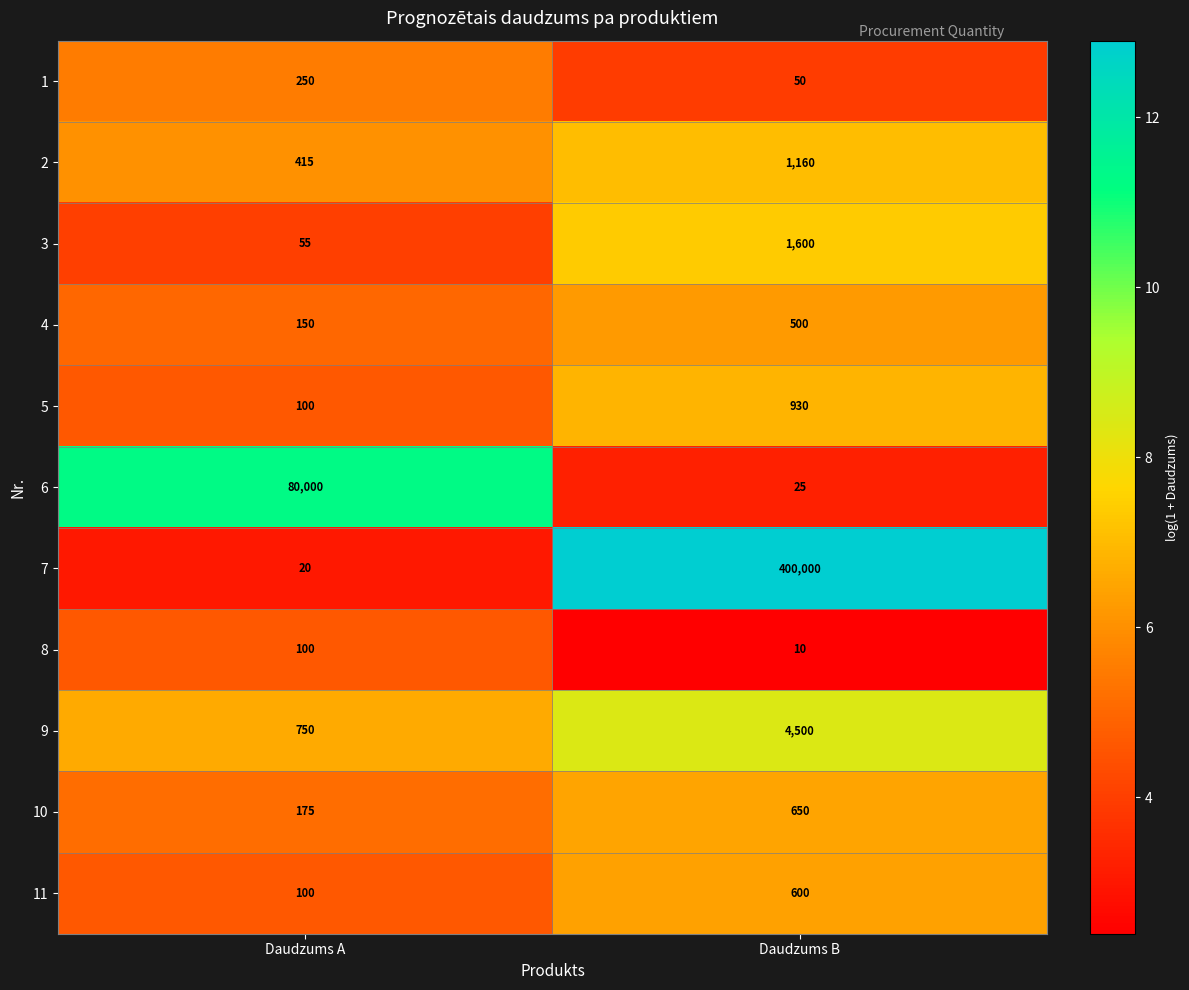

What is the sum of all 1 values?

300